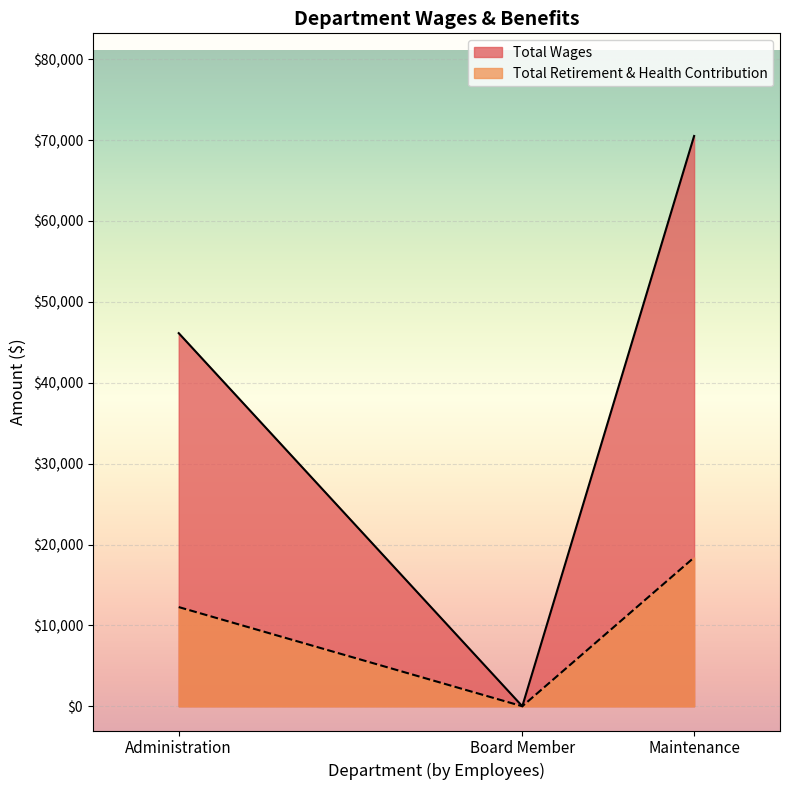

Where is Total Retirement & Health Contribution nearest to the value 9197?

Administration